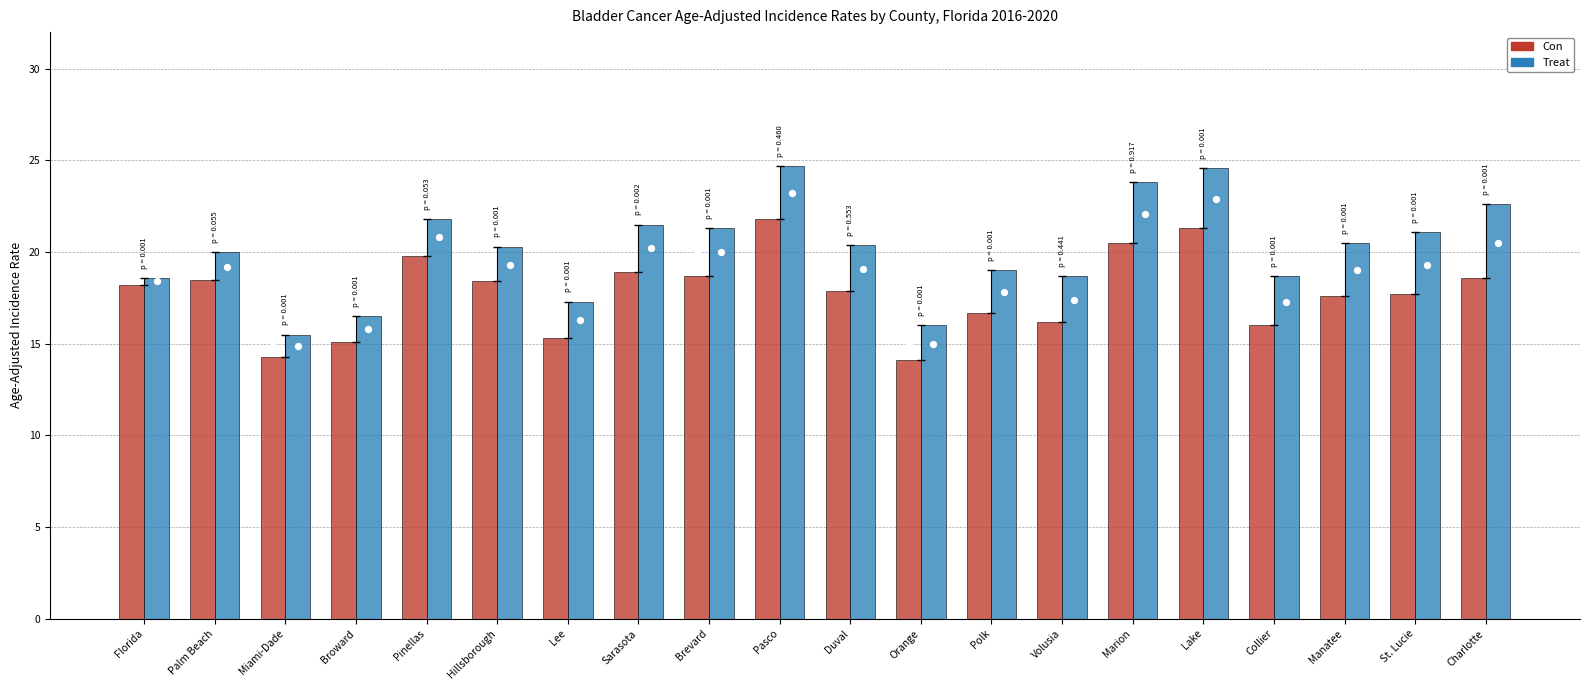

What is the total value across all series at Palm Beach?

38.5